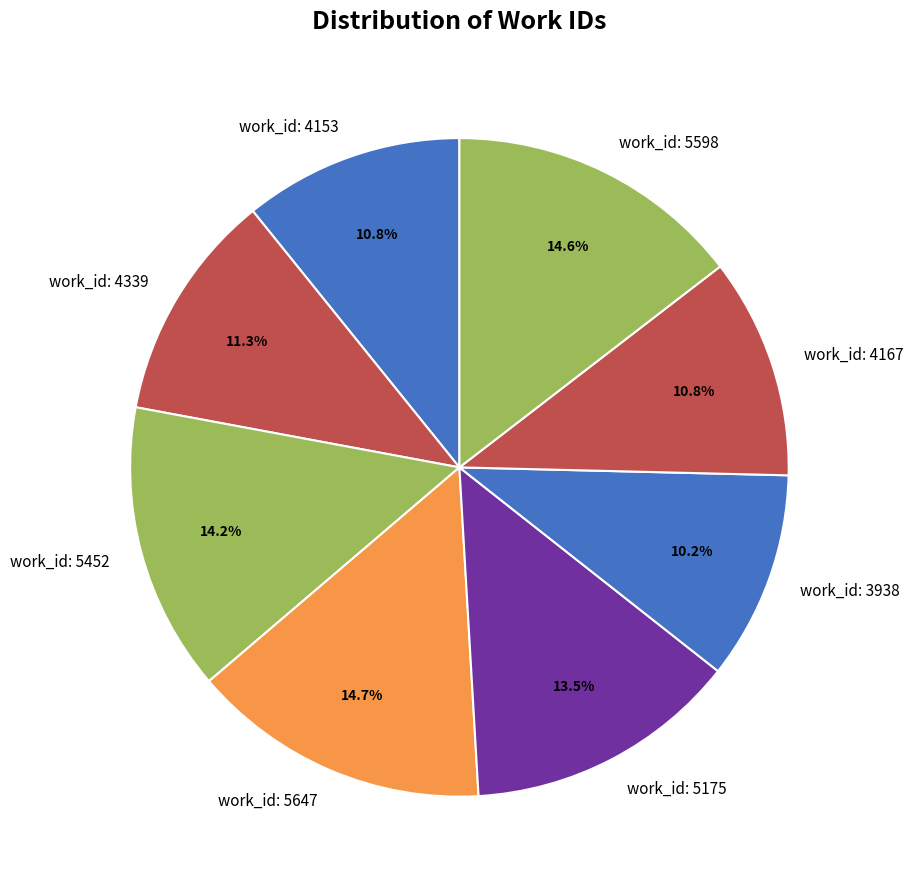

What is the ratio of the value at work_id: 5452 to the value at work_id: 4167?

1.3